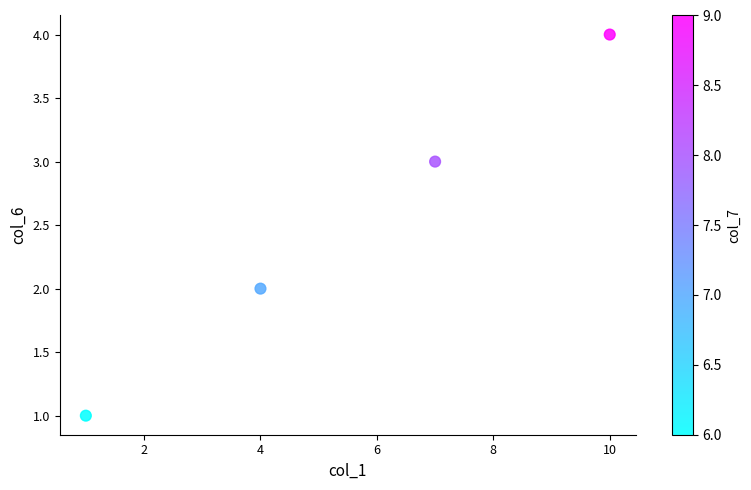

What is the range of Y values (max minus min)?

3